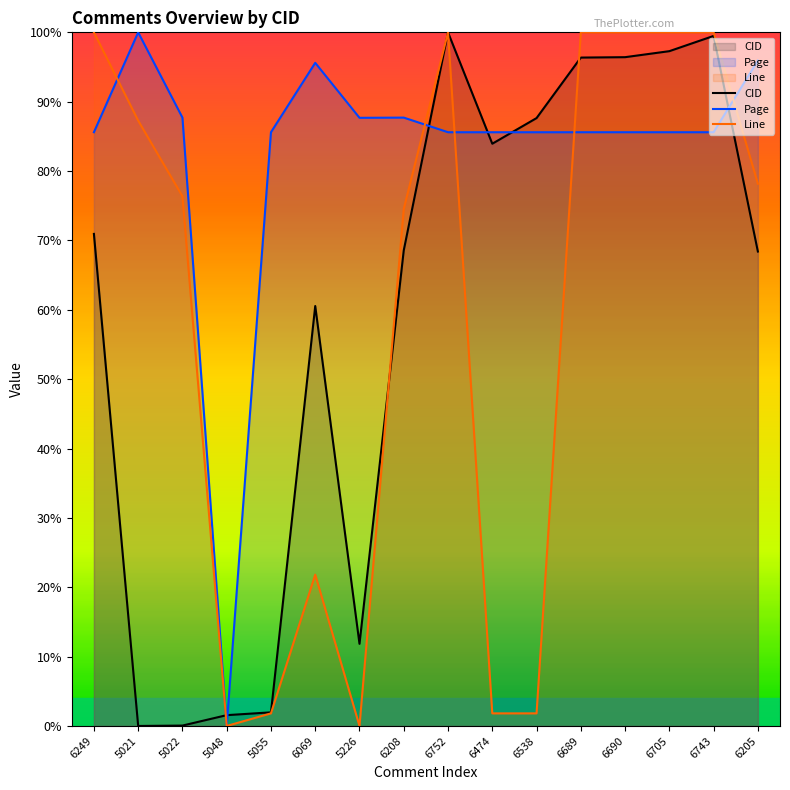

Between 5226 and 6705, which is larger?

6705